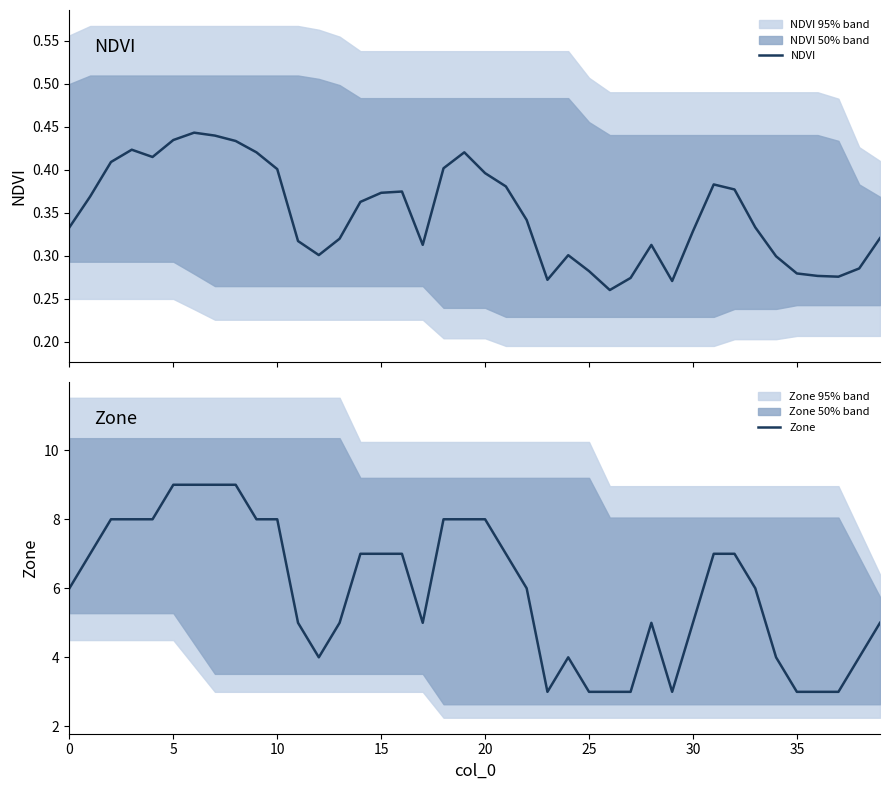

Which series has the largest total across all categories?

Zone